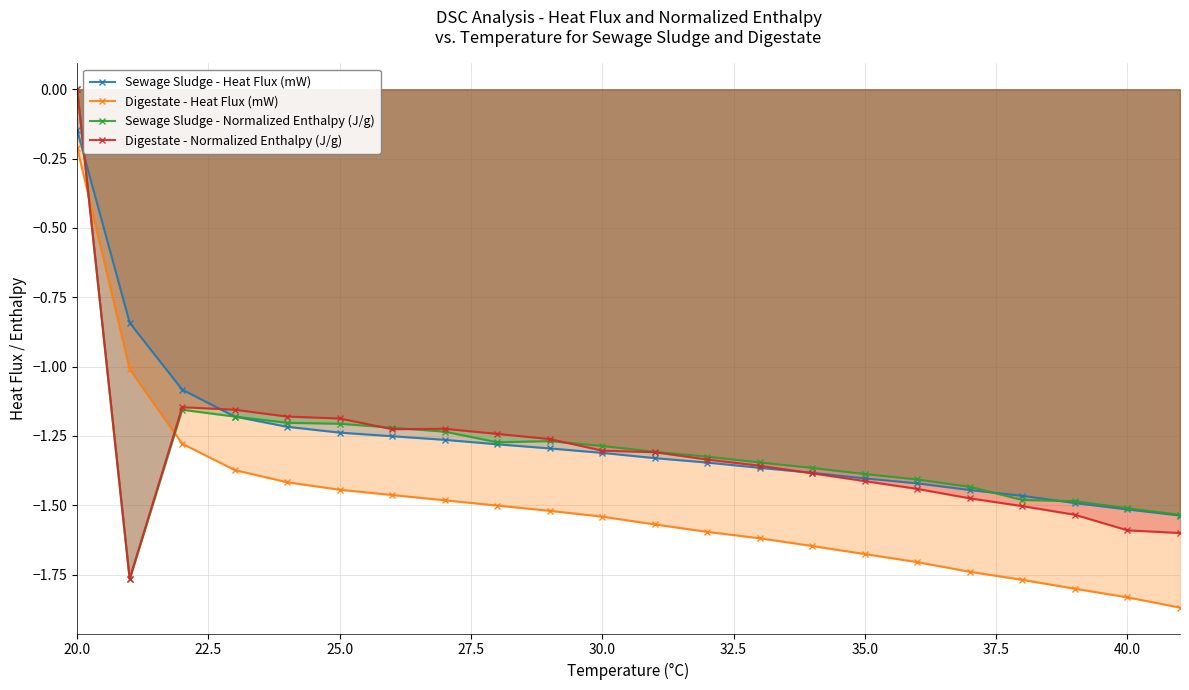

Reading left to right, extract all data points from this chart.

Sewage Sludge - Heat Flux (mW): -0.1	-0.8	-1.1	-1.2	-1.2	-1.2	-1.3	-1.3	-1.3	-1.3	-1.3	-1.3	-1.3	-1.4	-1.4	-1.4	-1.4	-1.4	-1.5	-1.5	-1.5	-1.5
Digestate - Heat Flux (mW): -0.2	-1.0	-1.3	-1.4	-1.4	-1.4	-1.5	-1.5	-1.5	-1.5	-1.5	-1.6	-1.6	-1.6	-1.6	-1.7	-1.7	-1.7	-1.8	-1.8	-1.8	-1.9
Sewage Sludge - Normalized Enthalpy (J/g): 0.0	-1.8	-1.2	-1.2	-1.2	-1.2	-1.2	-1.2	-1.3	-1.3	-1.3	-1.3	-1.3	-1.3	-1.4	-1.4	-1.4	-1.4	-1.5	-1.5	-1.5	-1.5
Digestate - Normalized Enthalpy (J/g): 0.0	-1.8	-1.1	-1.2	-1.2	-1.2	-1.2	-1.2	-1.2	-1.3	-1.3	-1.3	-1.3	-1.4	-1.4	-1.4	-1.4	-1.5	-1.5	-1.5	-1.6	-1.6